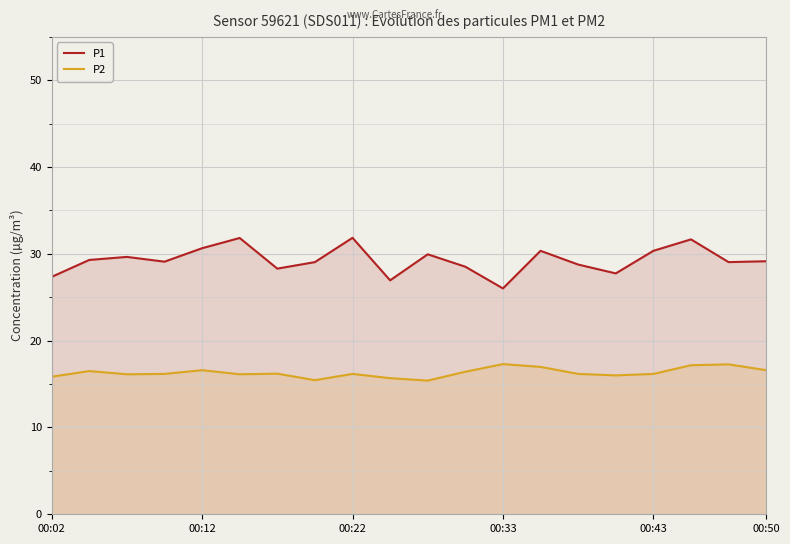

How many lines are shown in the chart?

2